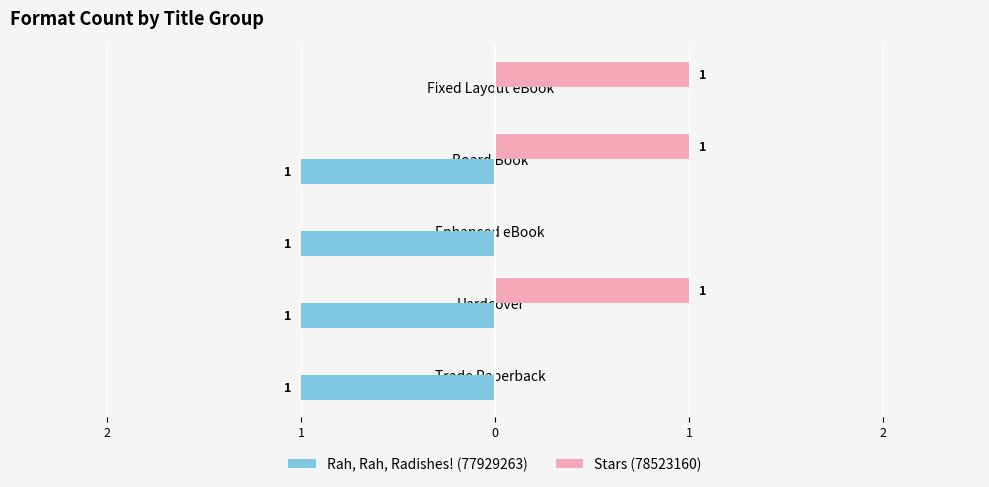

At how many categories does at least one series exceed 0?

3